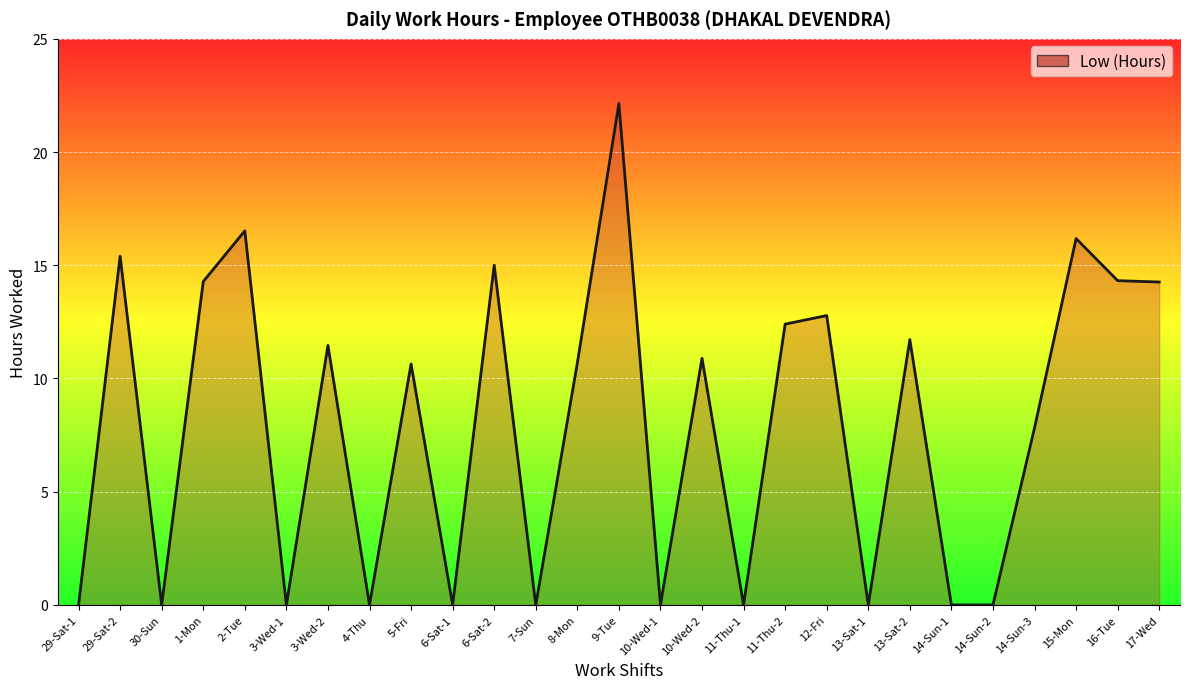

Which category has the highest value across all series?

9-Tue